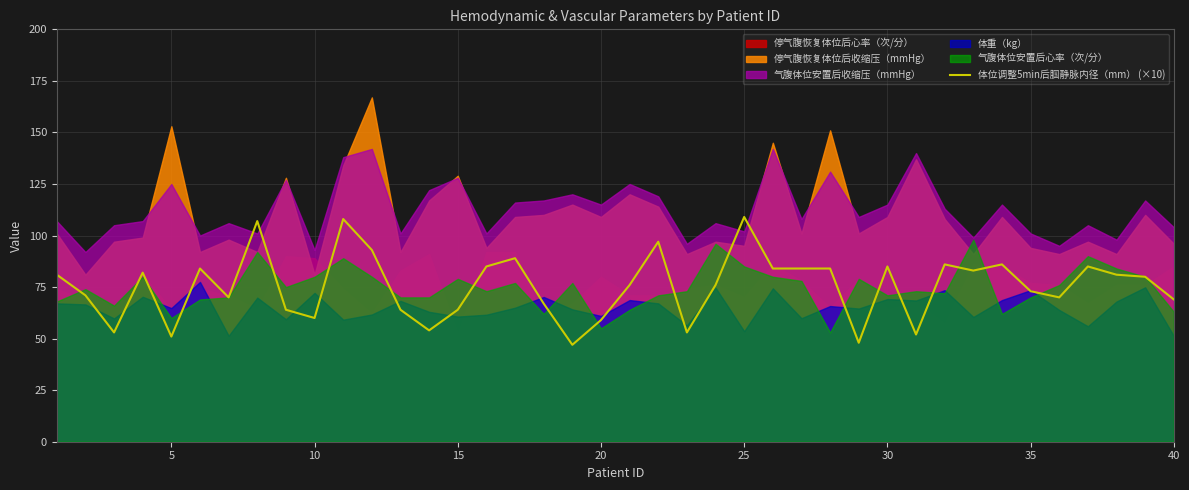

How many points are lower than both their immediate neighbors (excluding endpoints)?

11